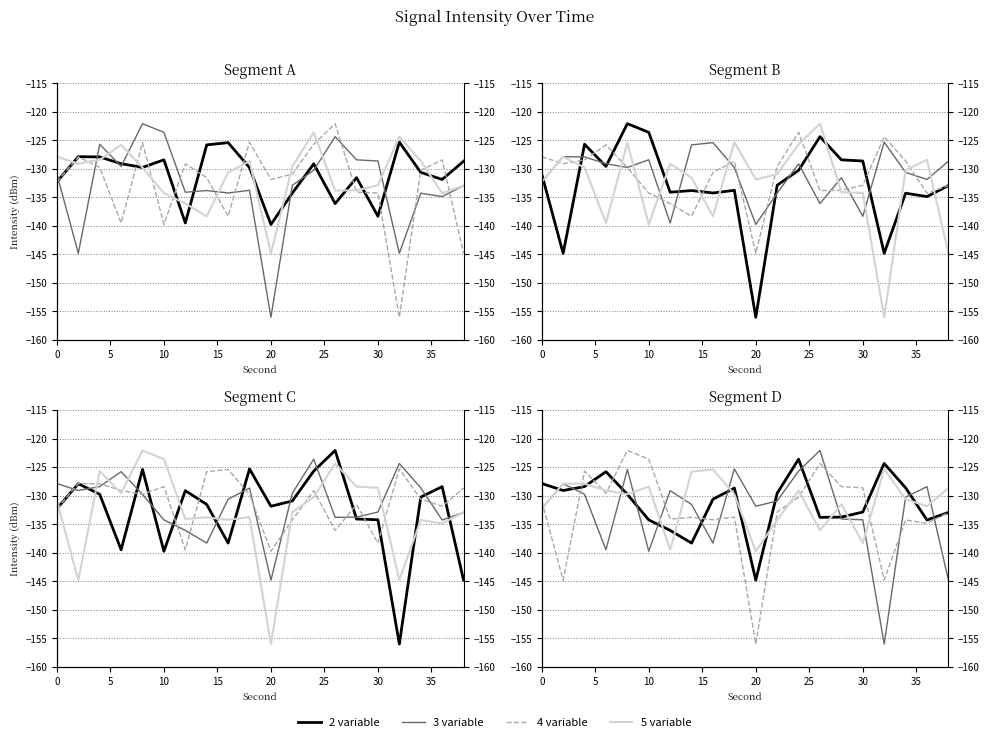

In 4 variable, how many points are lower than both neighbors (excluding endpoints)?

7